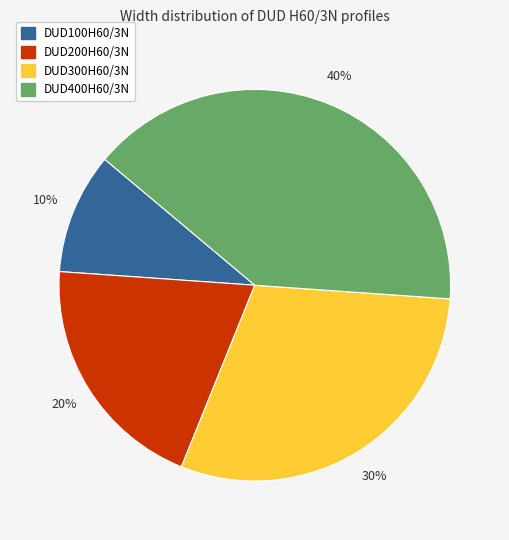

True or false: DUD300H60/3N accounts for 30% of the total.

True